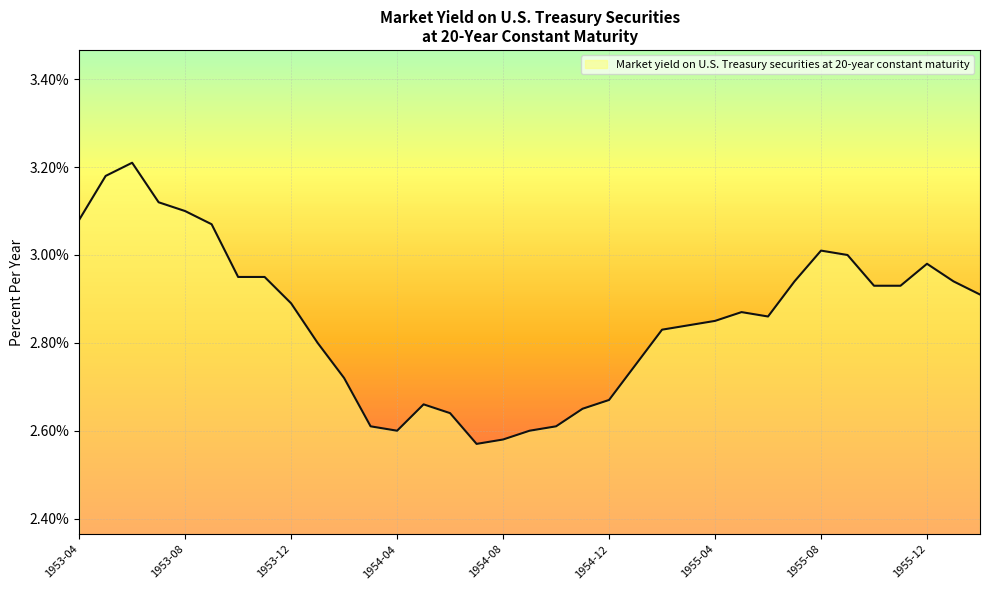

True or false: the data has more than 2 interior local peaks.

True